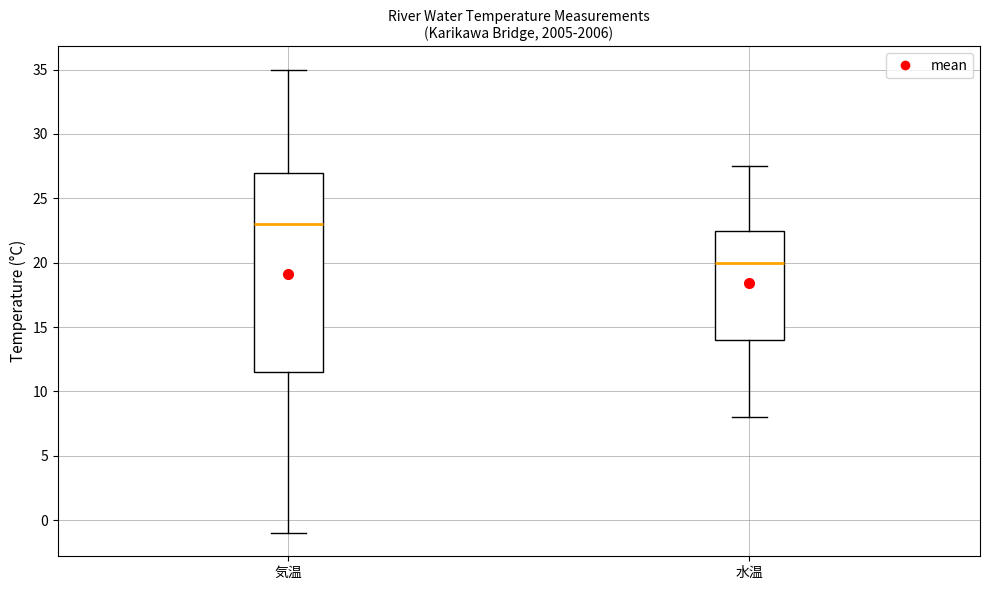

Comparing the boxes themselves (not the whiskers), which one is the tallest?

気温